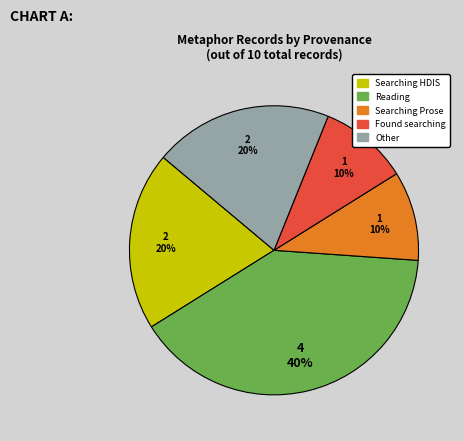

To the nearest percent, what is the combined percentage of Found searching and Reading?

50%